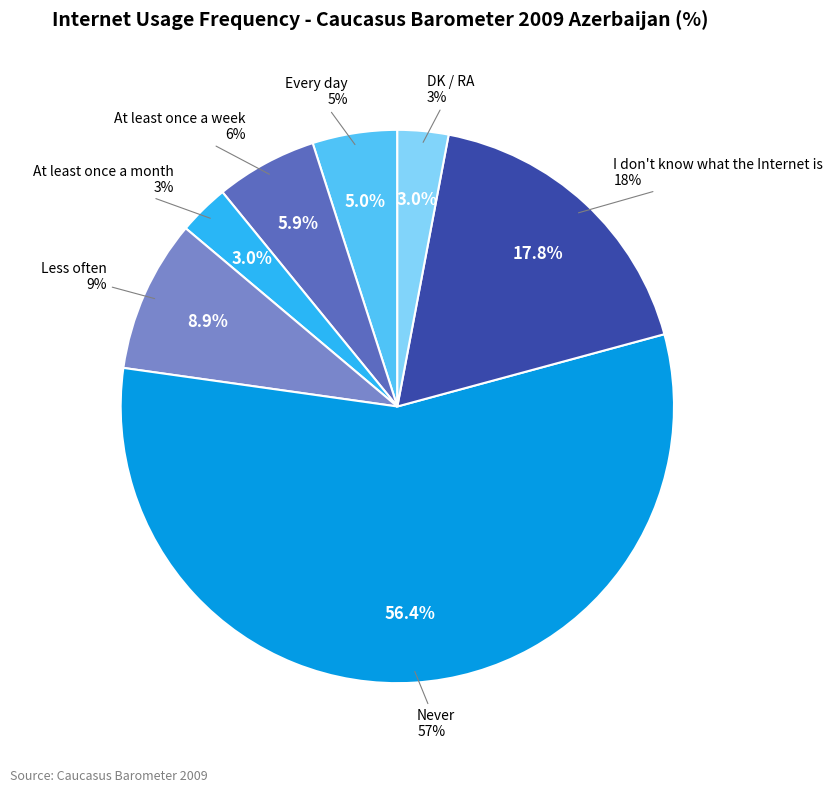

True or false: At least once a month accounts for 1% of the total.

False